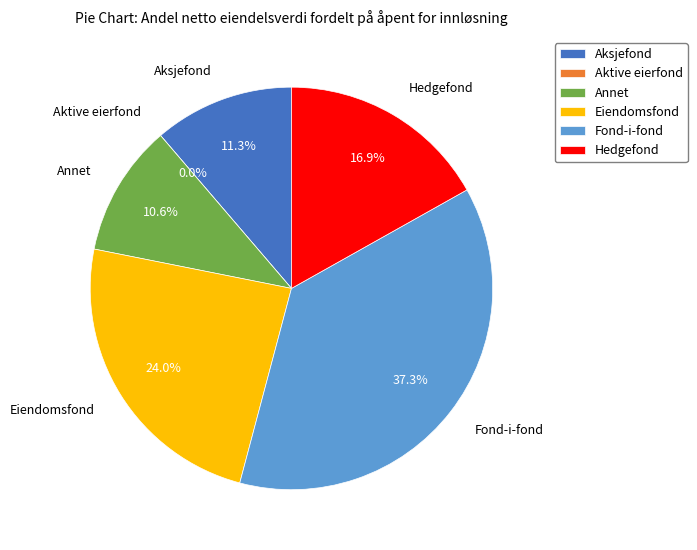

Is there any slice that represents more than half of the pie?

No